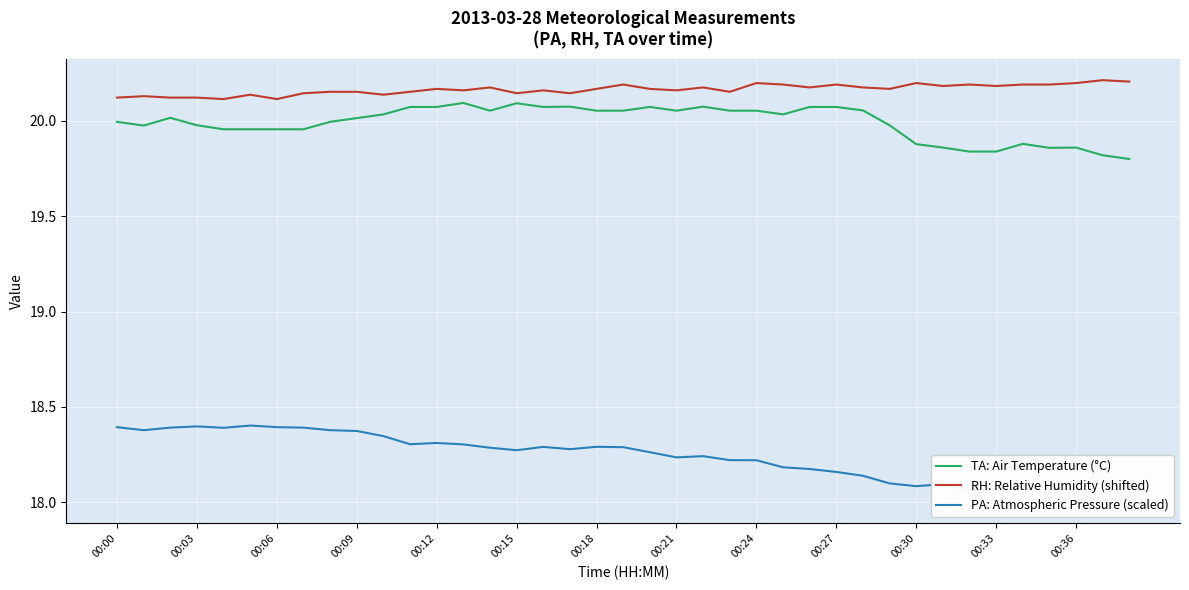

True or false: RH: Relative Humidity (shifted) and PA: Atmospheric Pressure (scaled) intersect in this chart.

False